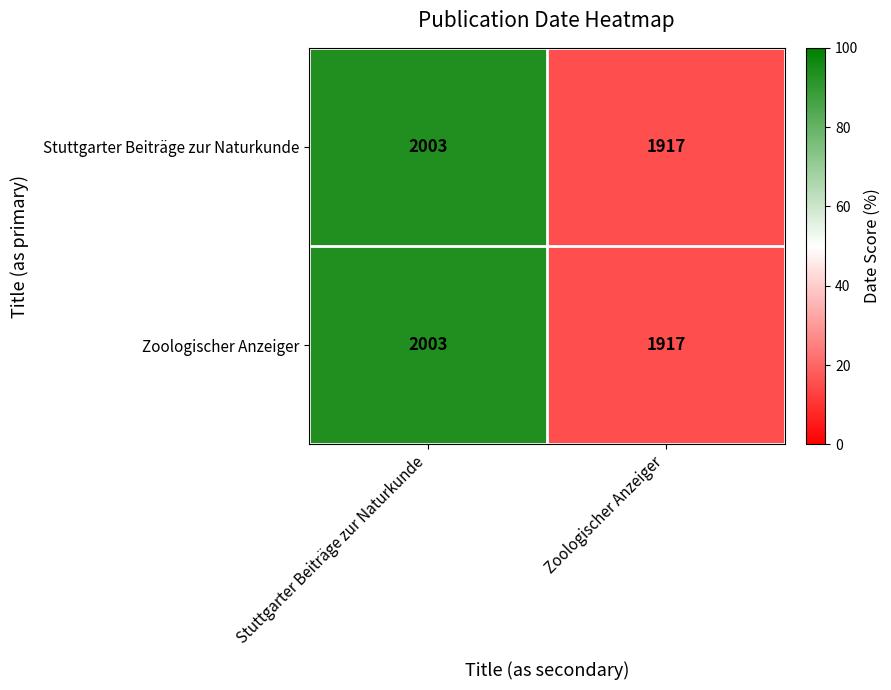

The Zoologischer Anzeiger series shows 1917 at Zoologischer Anzeiger. True or false?

True